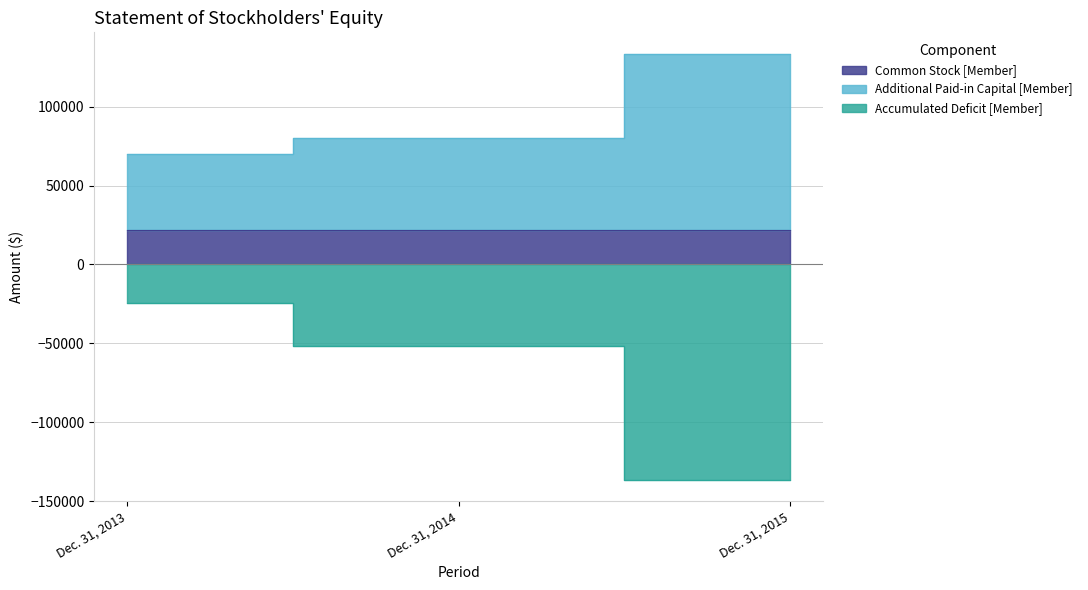

Does the chart have visible grid lines?

Yes